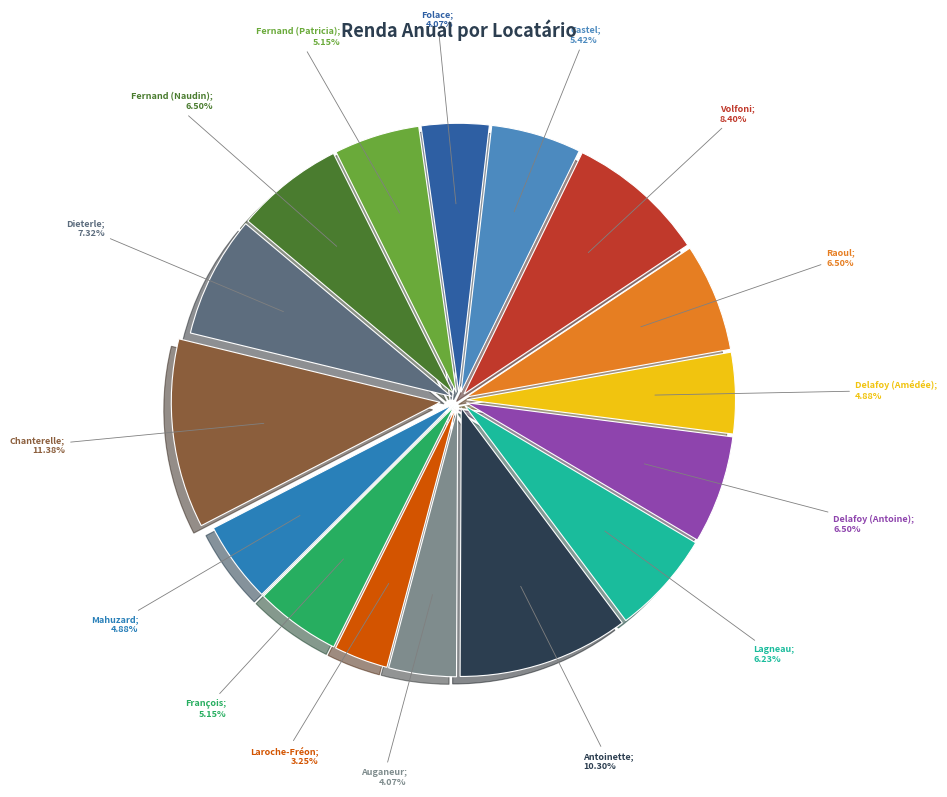

Count the number of slices in the pie.

16